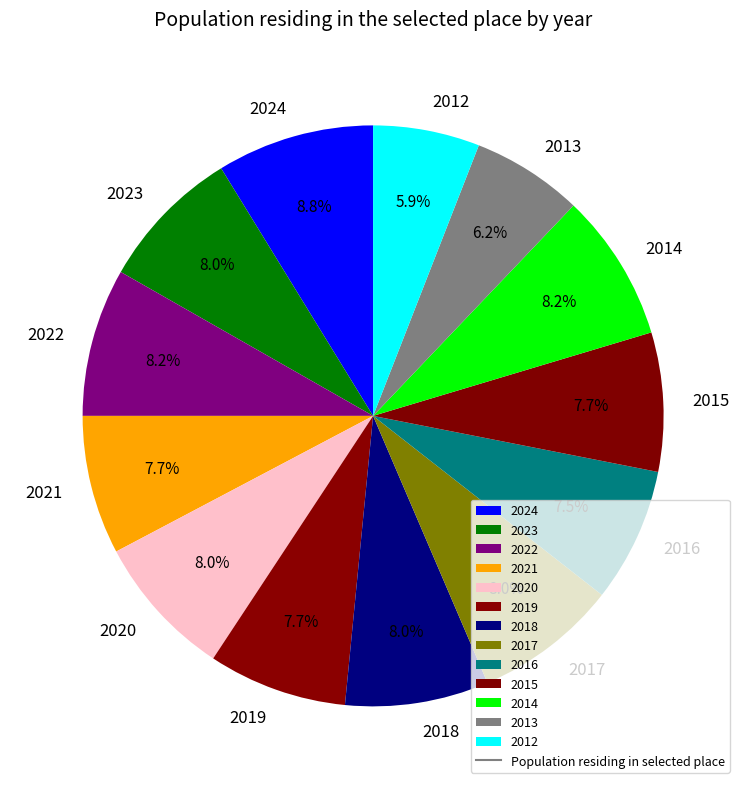

What is the largest slice in the pie chart?

2024